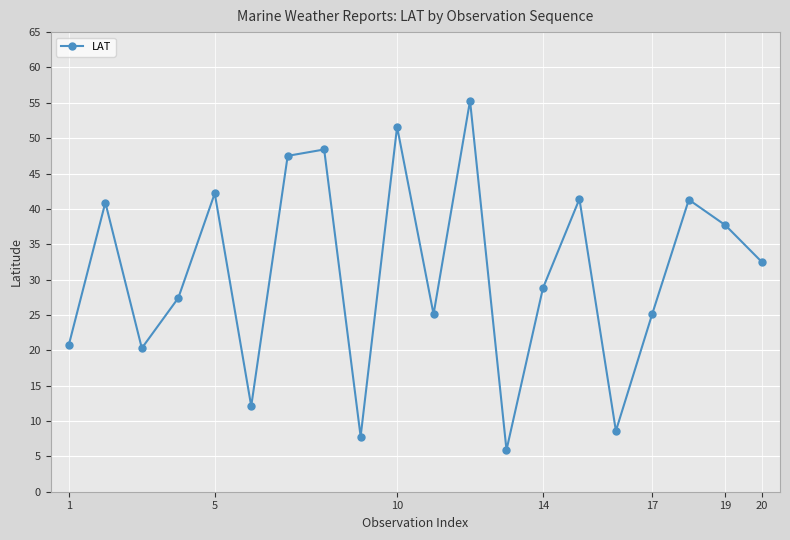

Is this an area chart (filled region under the line)?

No